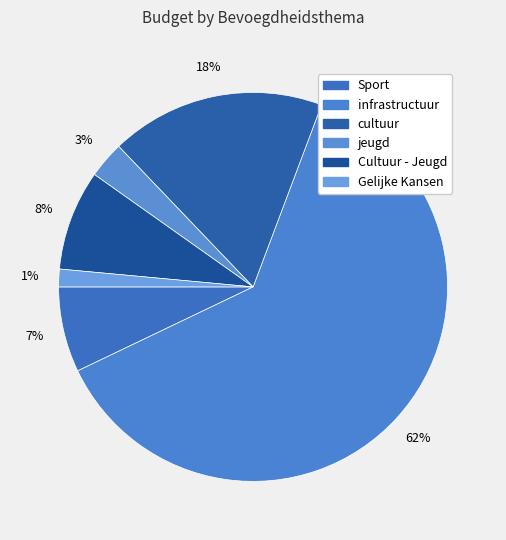

To the nearest percent, what portion does Gelijke Kansen represent?

1%